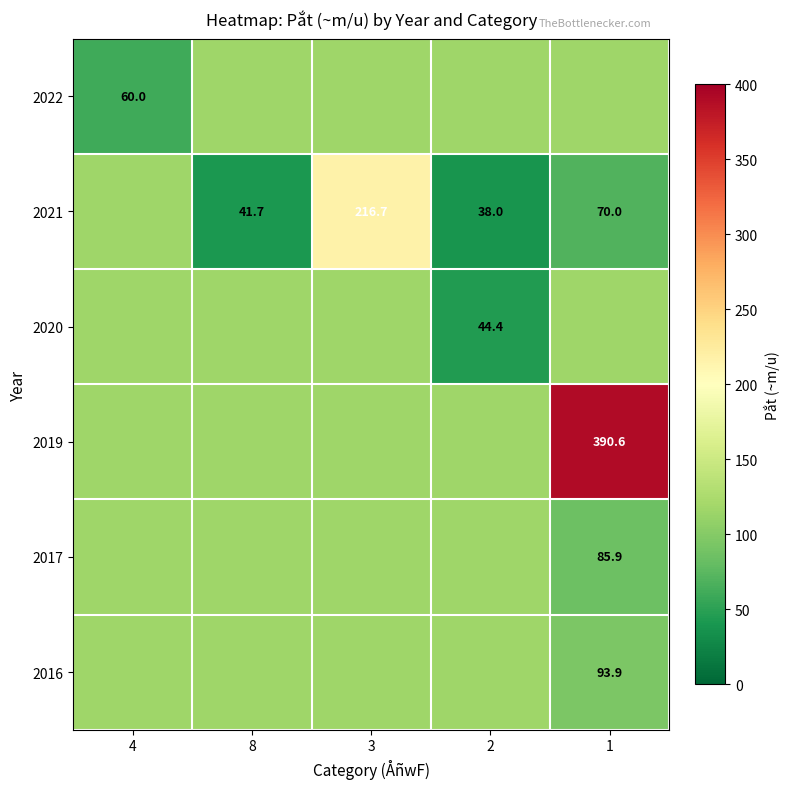

What is the difference between the maximum and minimum values in the 2022 series?

55.7